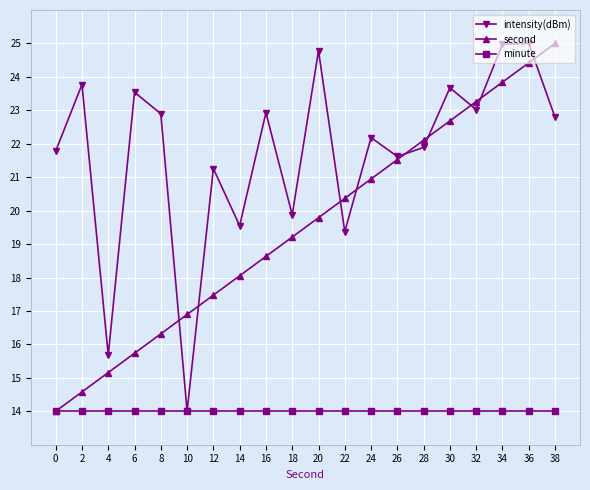

Where does the second series first go above 19?

18